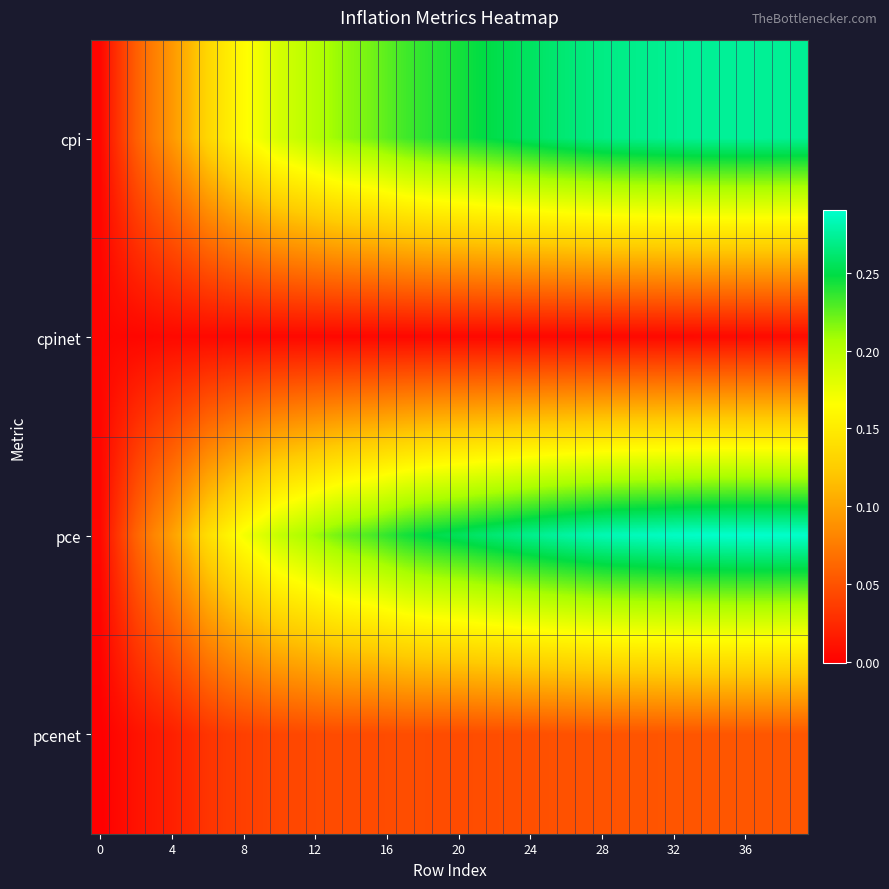

Which category has the highest value across all series?

36